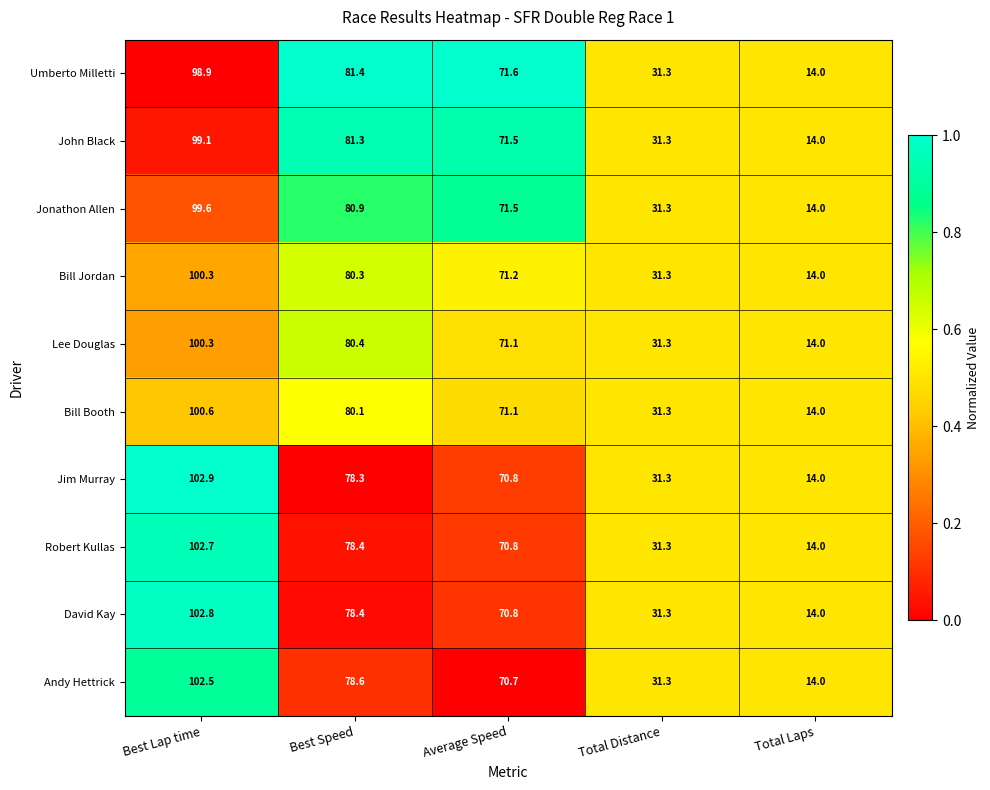

What is the difference between the John Black values at Total Laps and Average Speed?

57.5